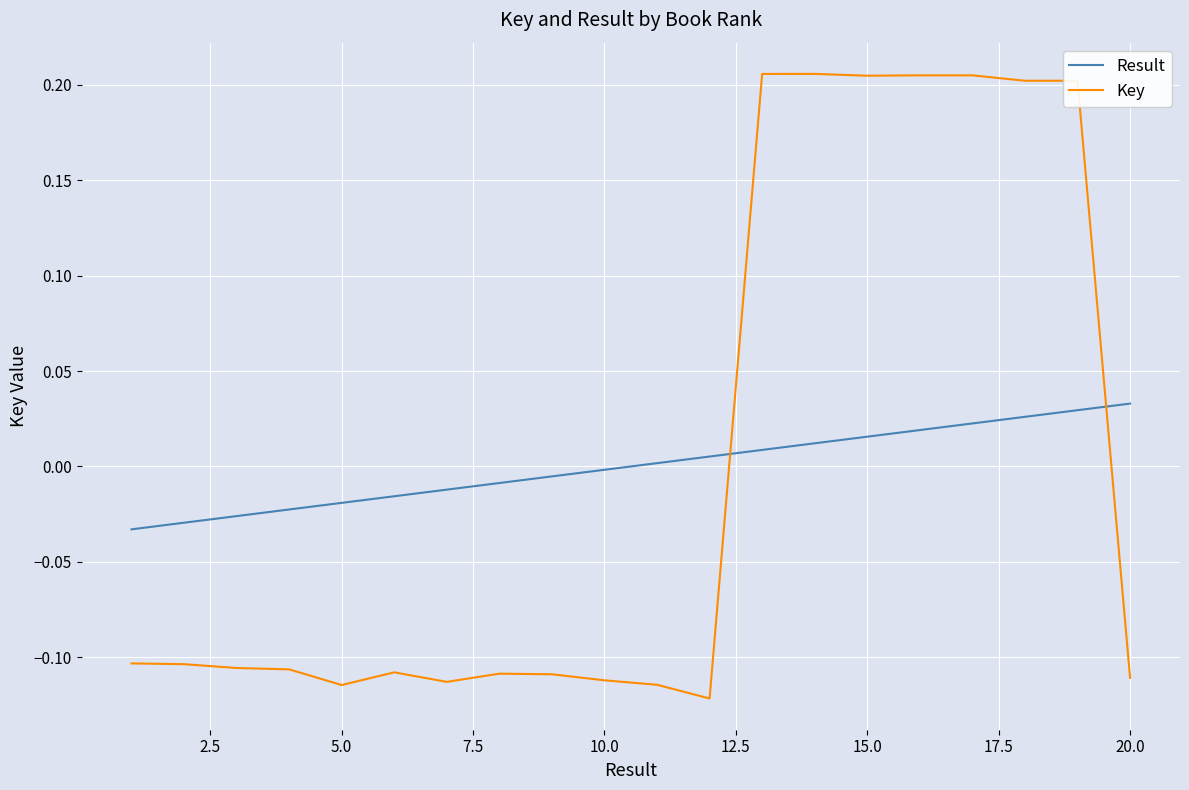

Which series has the largest range (max minus min)?

Key